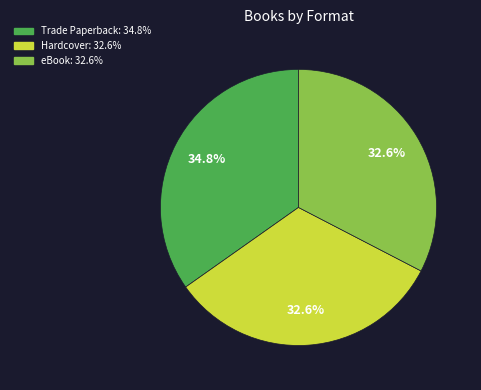

Between Trade Paperback and eBook, which is larger?

Trade Paperback